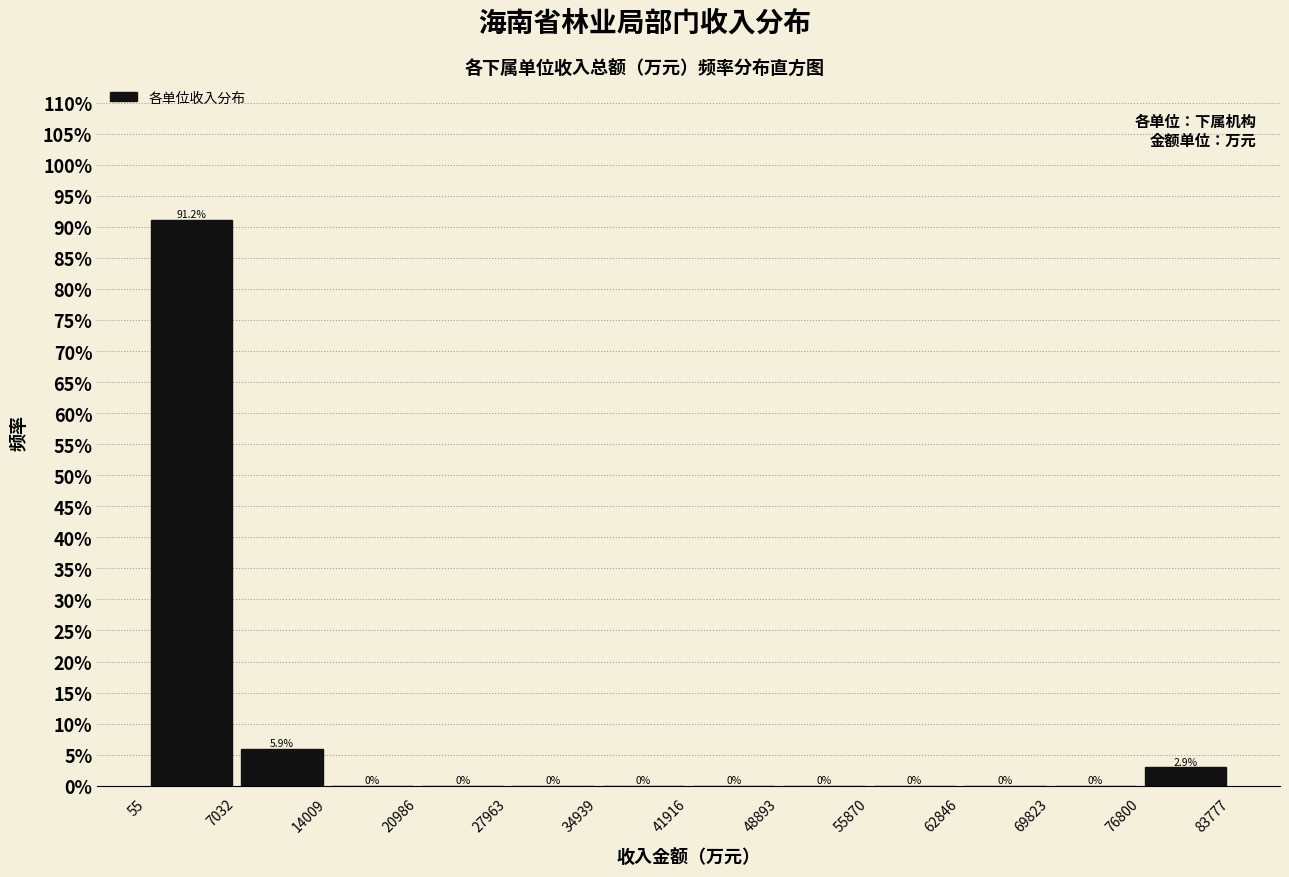

Which range on the x-axis has the tallest bar?

55 to 7032